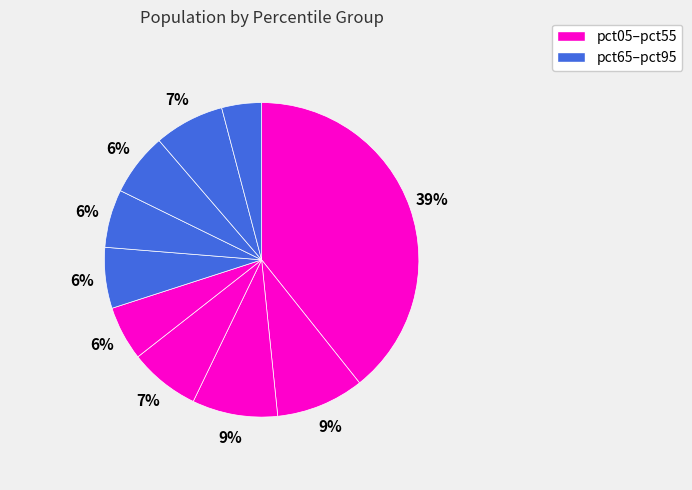

Is there any slice that represents more than half of the pie?

No